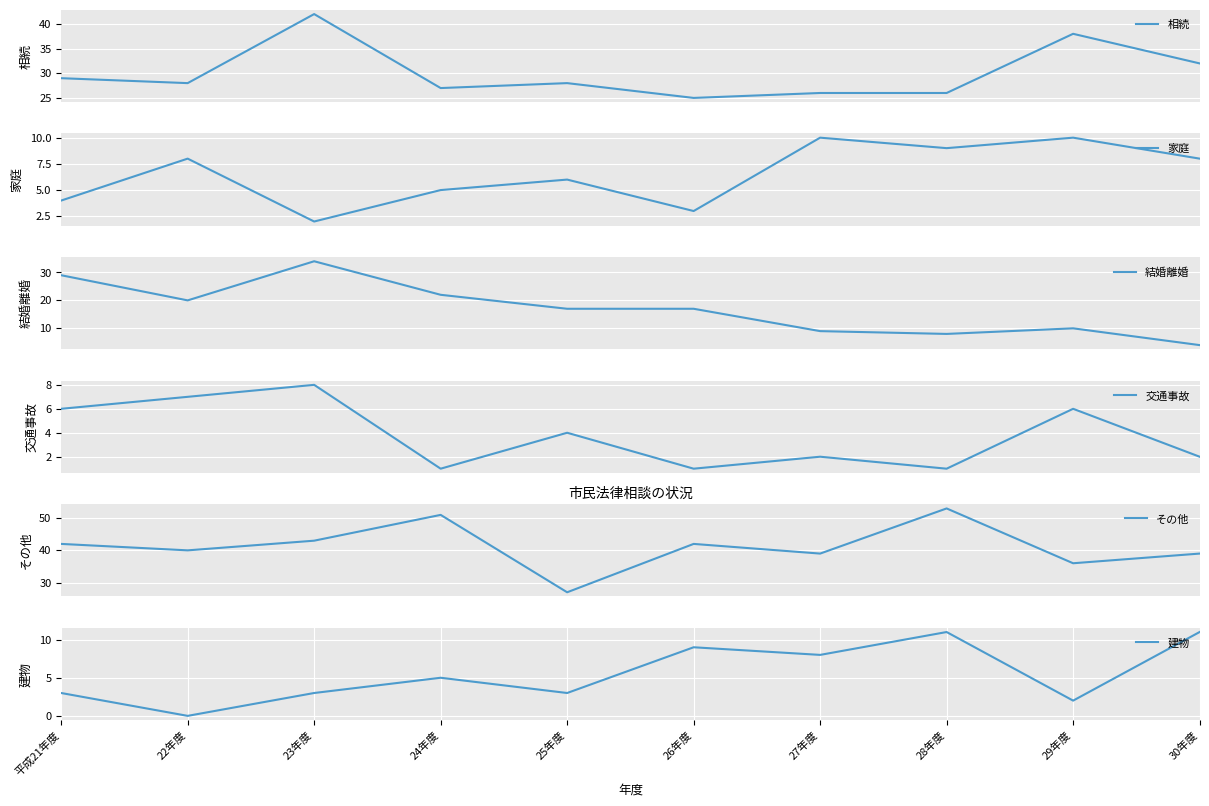

What is the average value of the 相続 series?

30